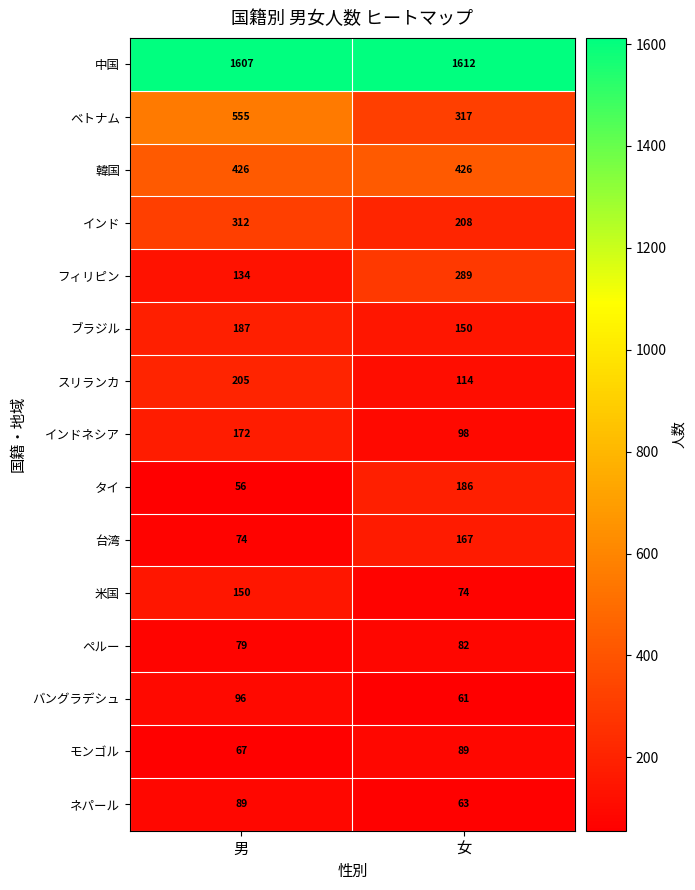

At how many categories does at least one series exceed 641?

2